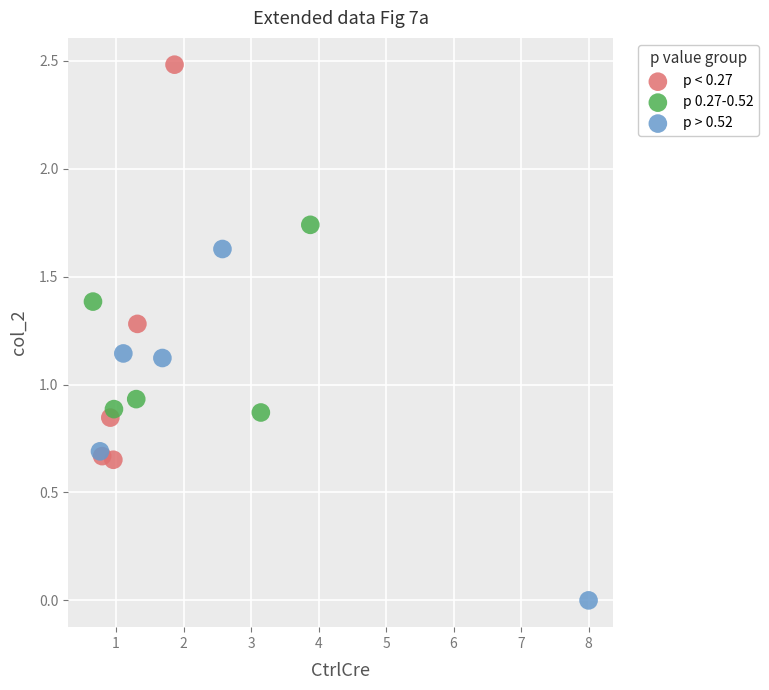

Which series reaches the minimum Y coordinate?

p > 0.52